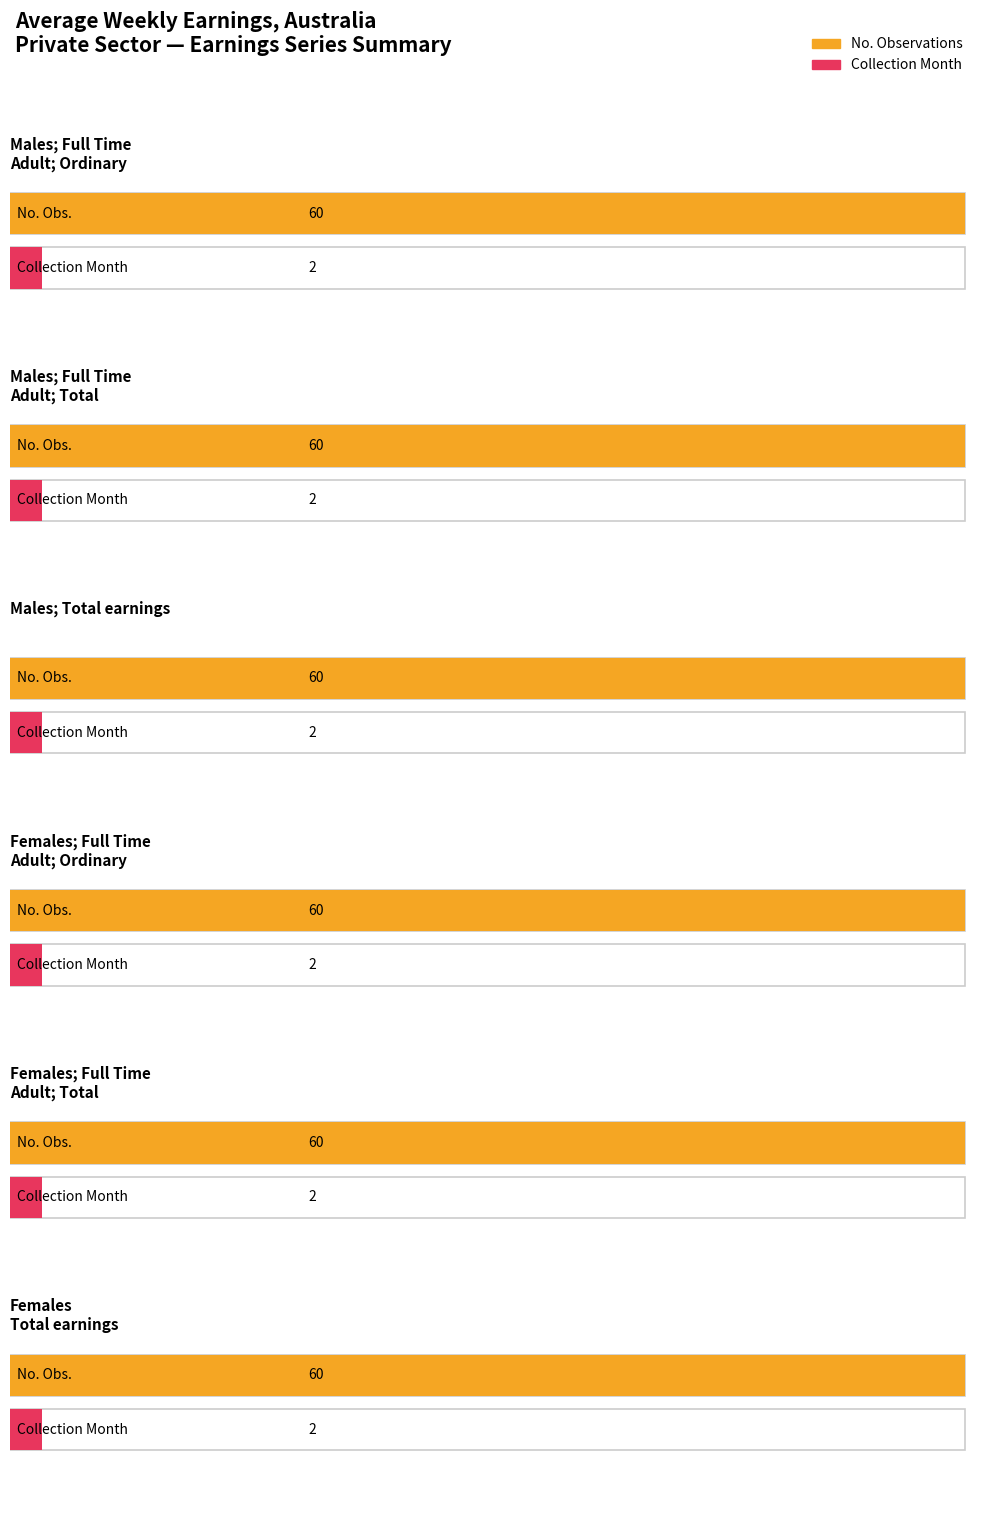

Which series has the largest range (max minus min)?

No. Obs.